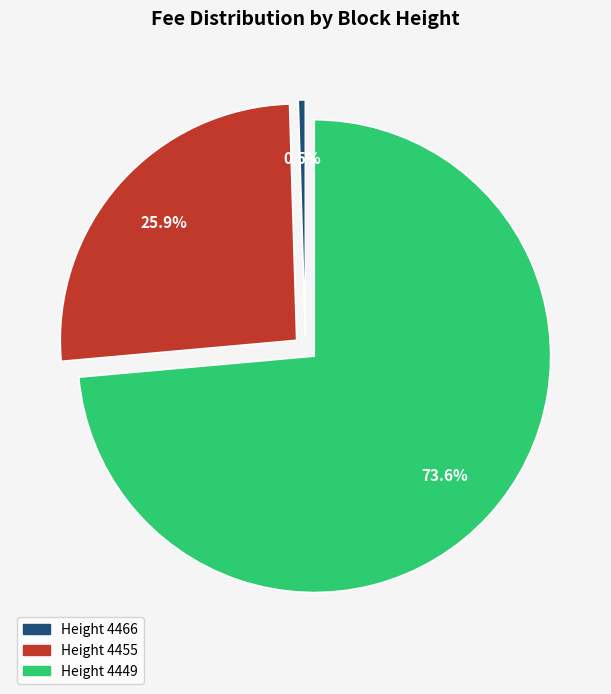

Is there a majority slice in this chart?

Yes